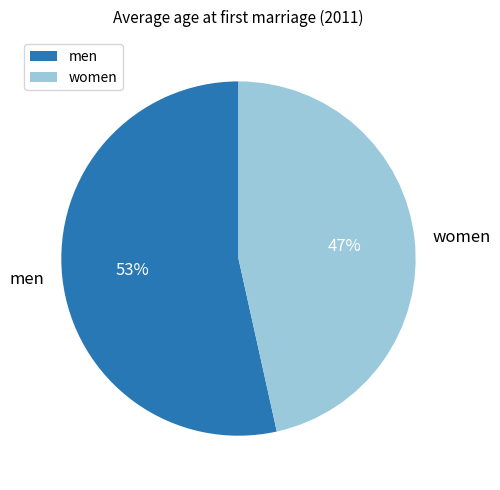

Approximately how many times larger is the value at men compared to women?

1.1